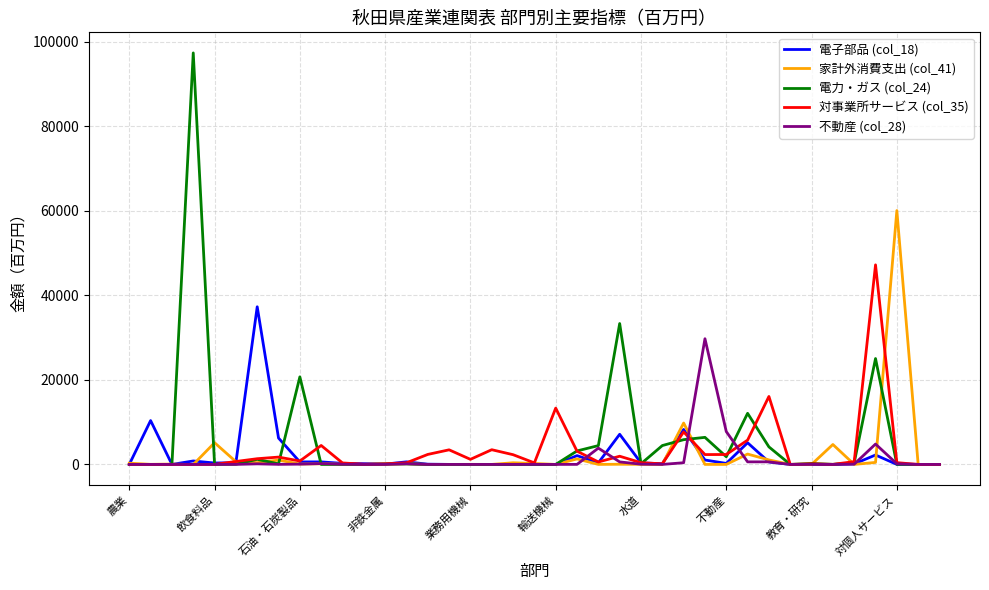

What is the maximum value shown in the chart?

97392